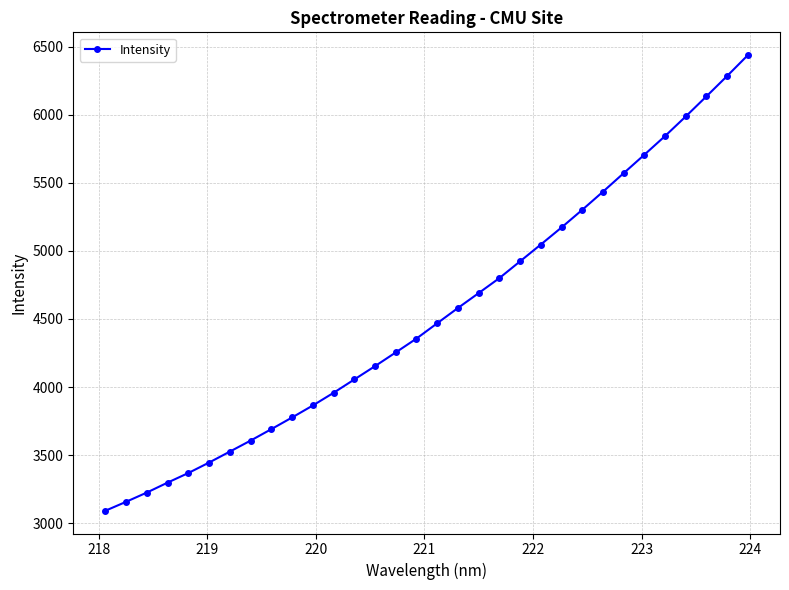

What is the difference between the maximum and minimum values?

3346.6